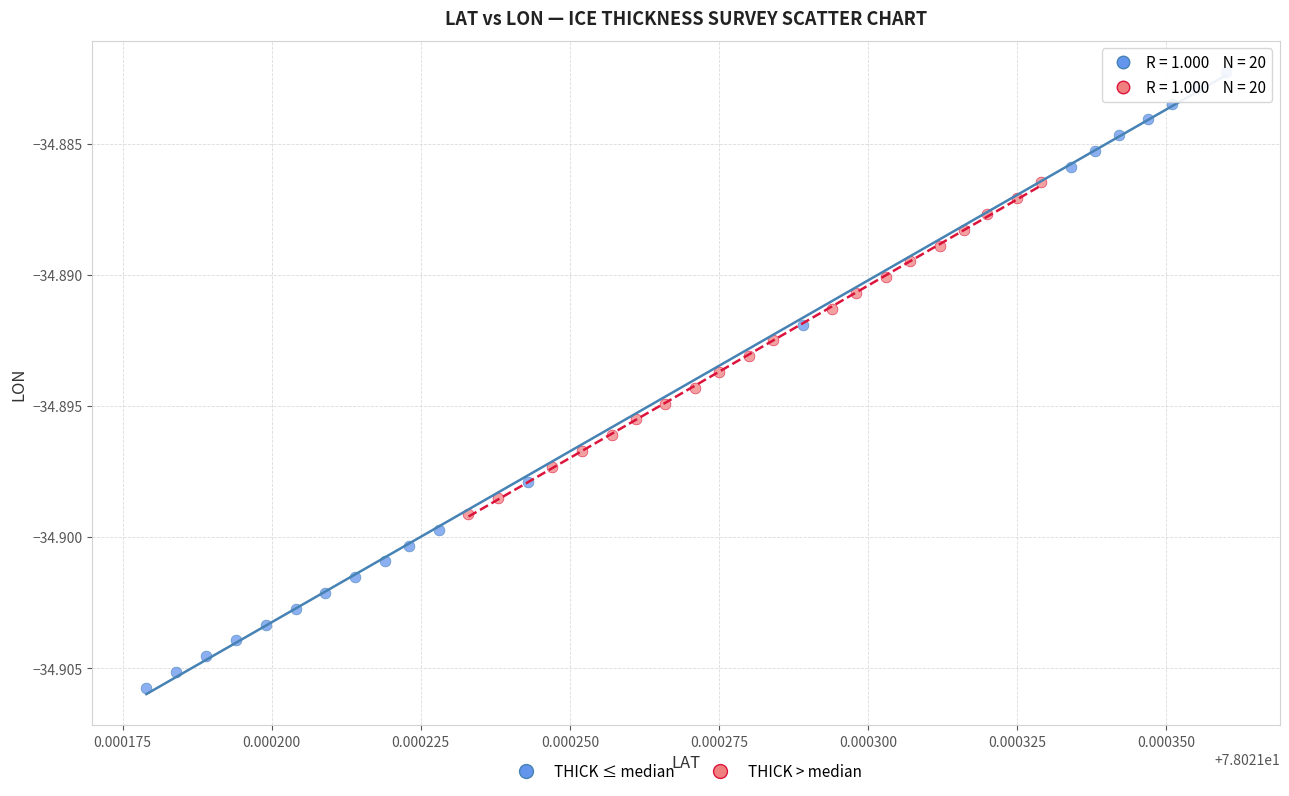

Which series reaches the maximum Y coordinate?

THICK ≤ median